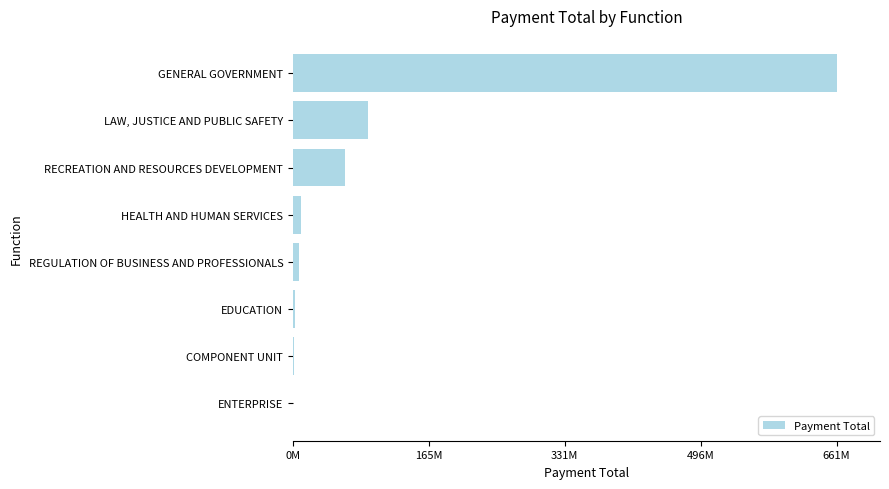

What is the sum of all values?

835377120.6